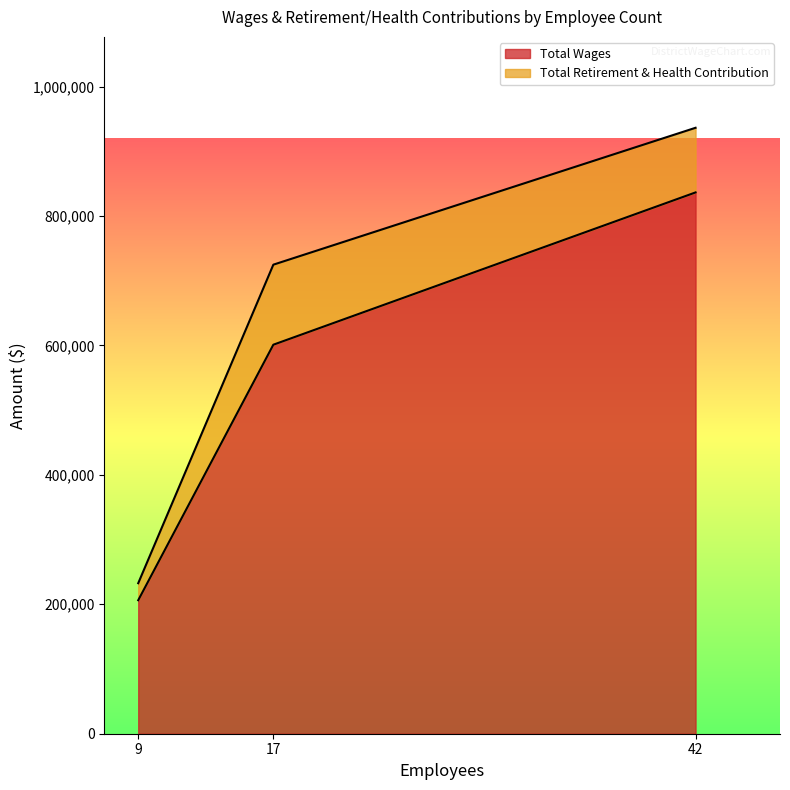

At which label does Total Retirement & Health Contribution reach its peak?

17